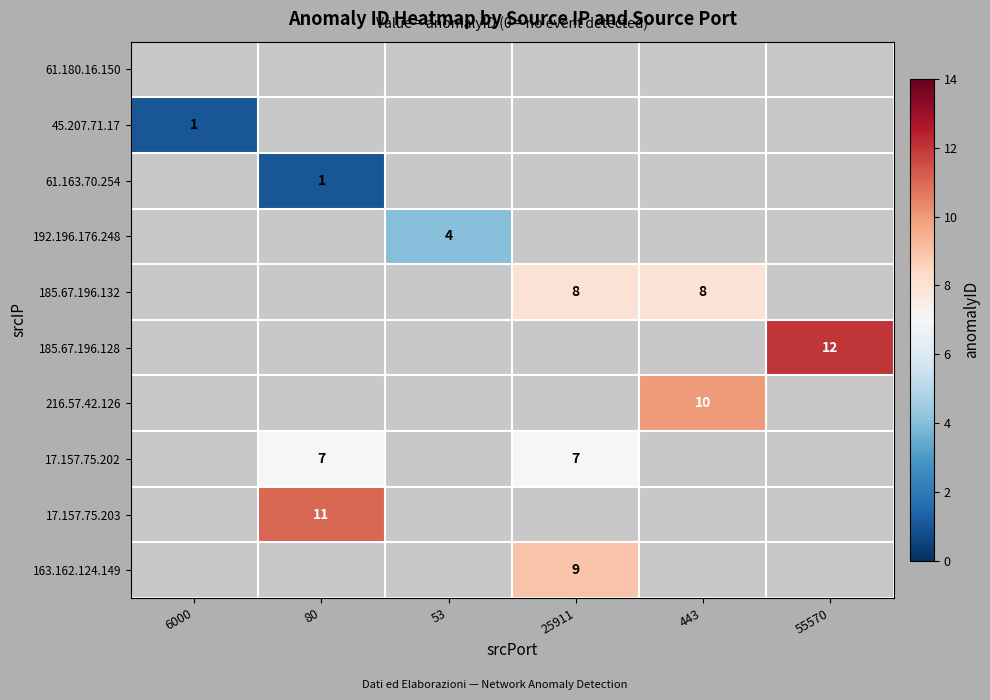

The 185.67.196.132 series shows 8 at 443. True or false?

True